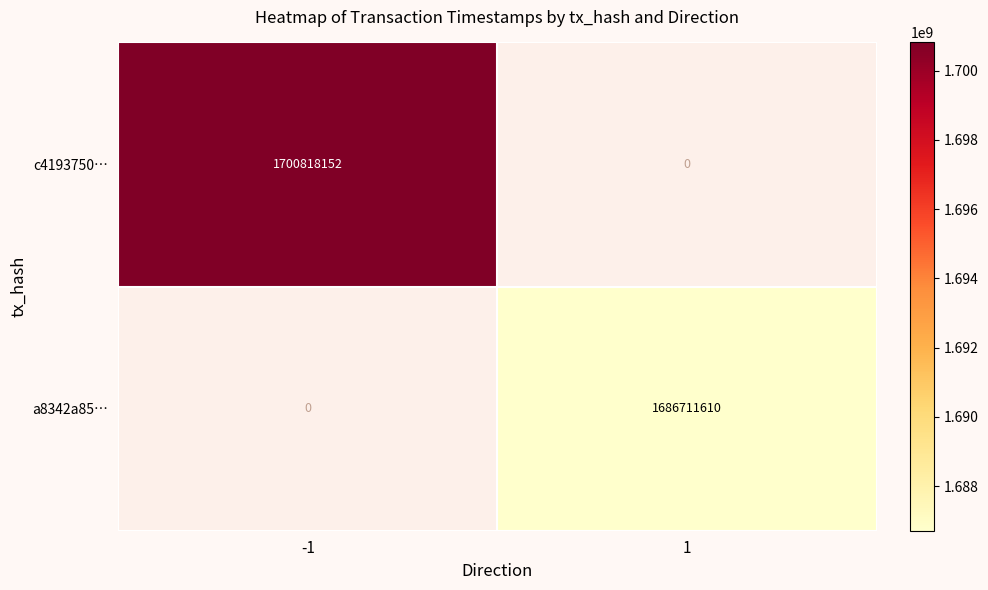

What is the maximum value for c4193750…?

1700818152.0